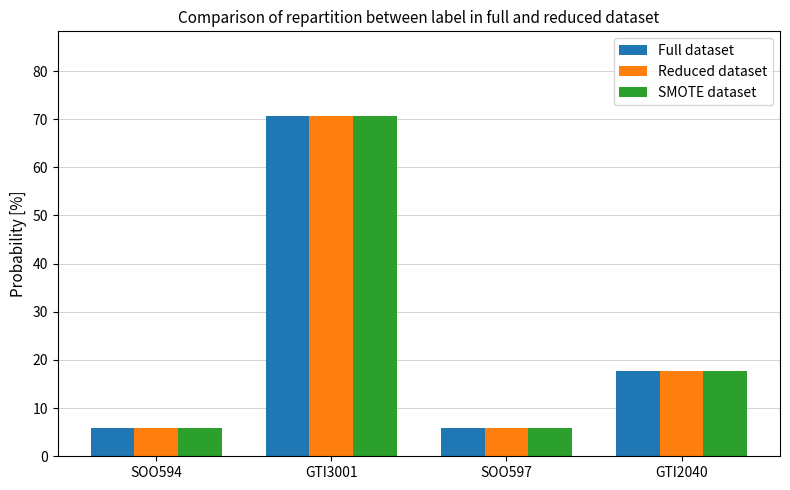

The SMOTE dataset series shows 5.9 at SOO597. True or false?

True